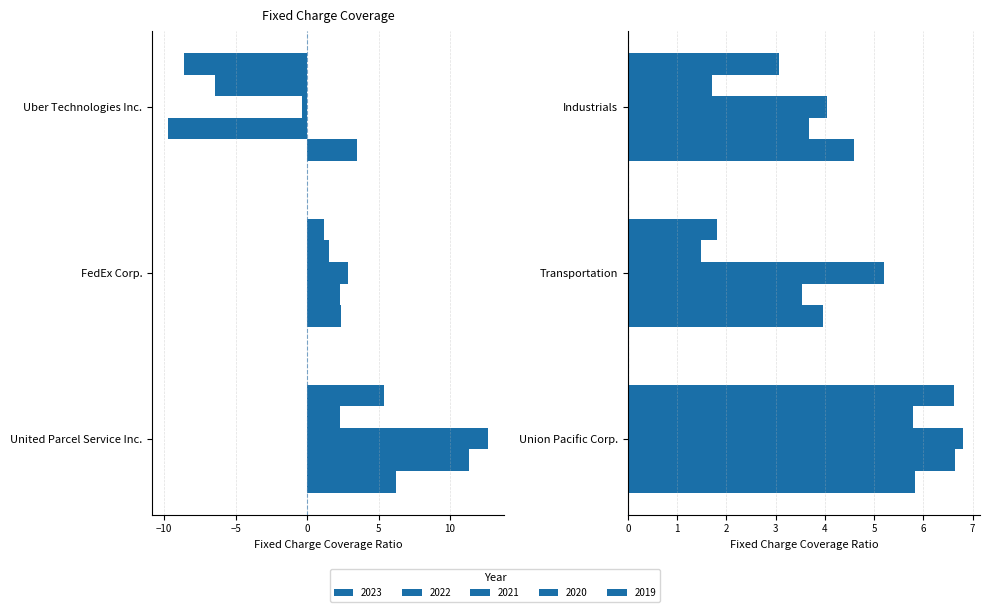

What is the label of the 2nd bar from the right?

Transportation